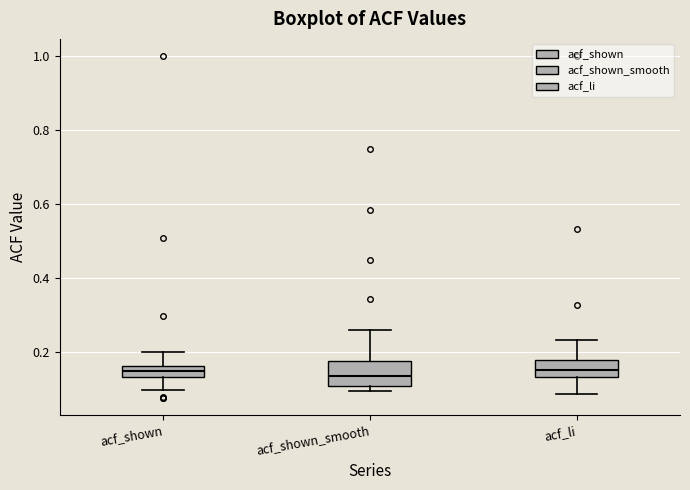

Reading left to right, read every box against the y-axis: the position of its median line, the range the box covers, and the ends of its whiskers. The values are not printed on the chart, so give them approximately, as read against the axis.

acf_shown: median 0.14 (inside the box), box 0.14 to 0.16, whiskers 0.10 to 0.20
acf_shown_smooth: median 0.14, box 0.12 to 0.18, whiskers 0.10 to 0.26
acf_li: median 0.16, box 0.14 to 0.18, whiskers 0.08 to 0.24